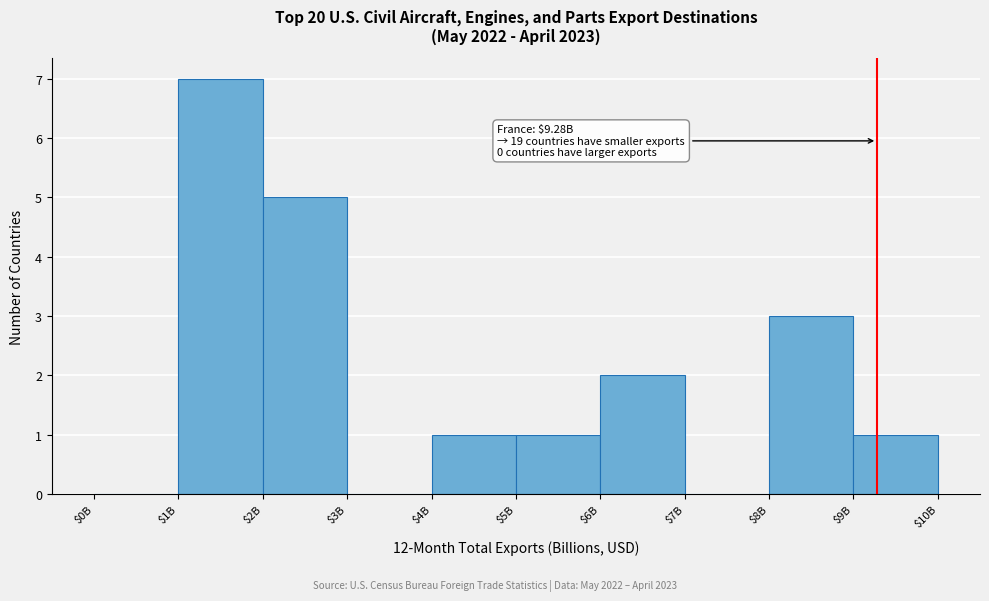

What is the maximum value shown in the chart?

7